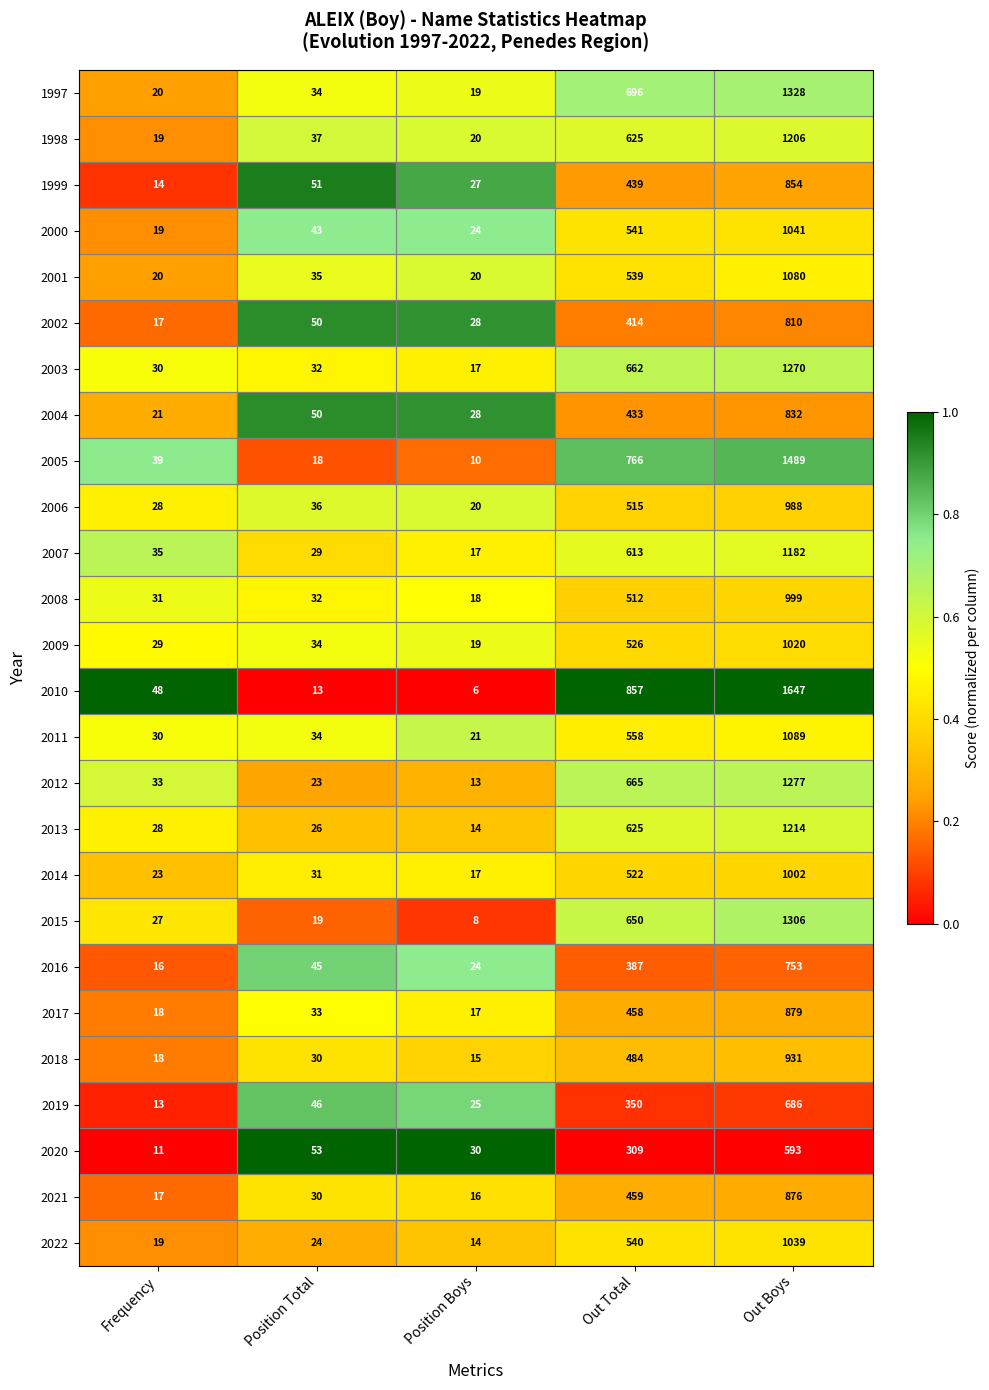

What is the spread (max minus min) of values at Out Total?

548